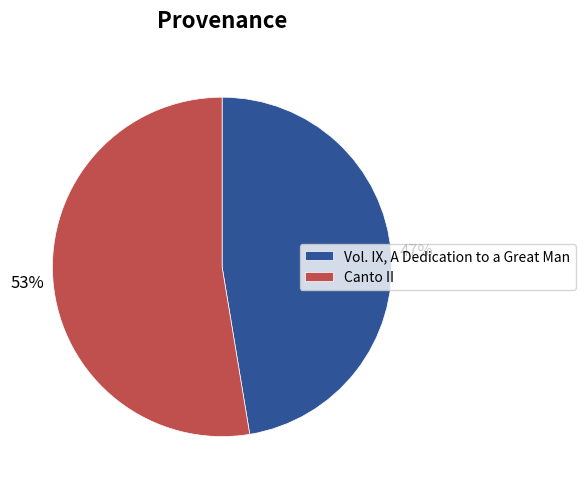

Is it true that Canto II is 53% of the pie?

True